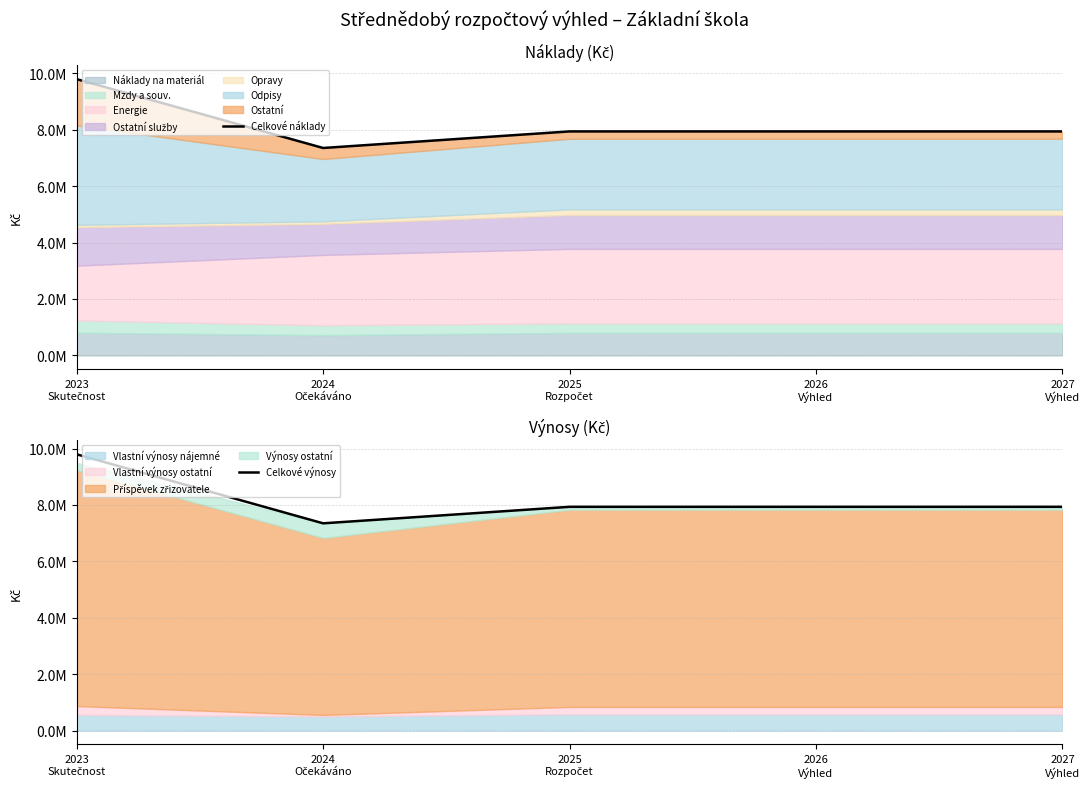

What is the minimum value for Celkové náklady?

7348000.0